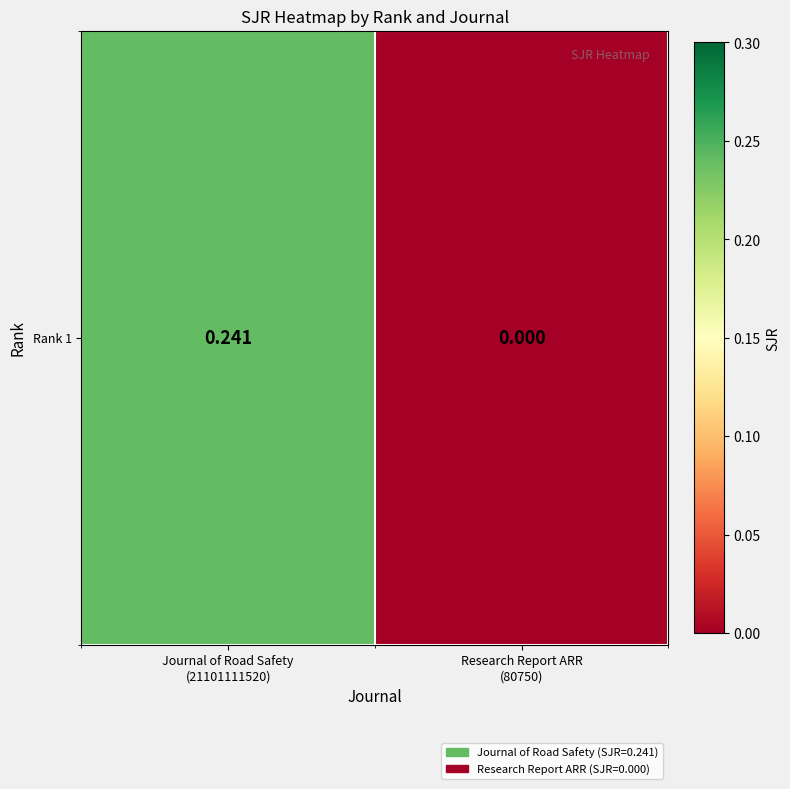

What is the difference between the values at Research Report ARR
(80750) and Journal of Road Safety
(21101111520)?

0.2